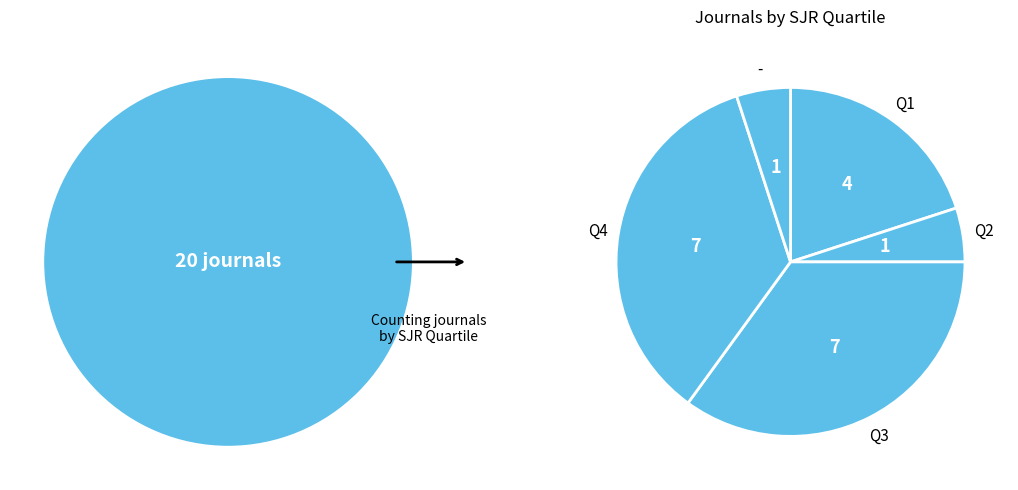

Does - account for over 50% of the chart?

No